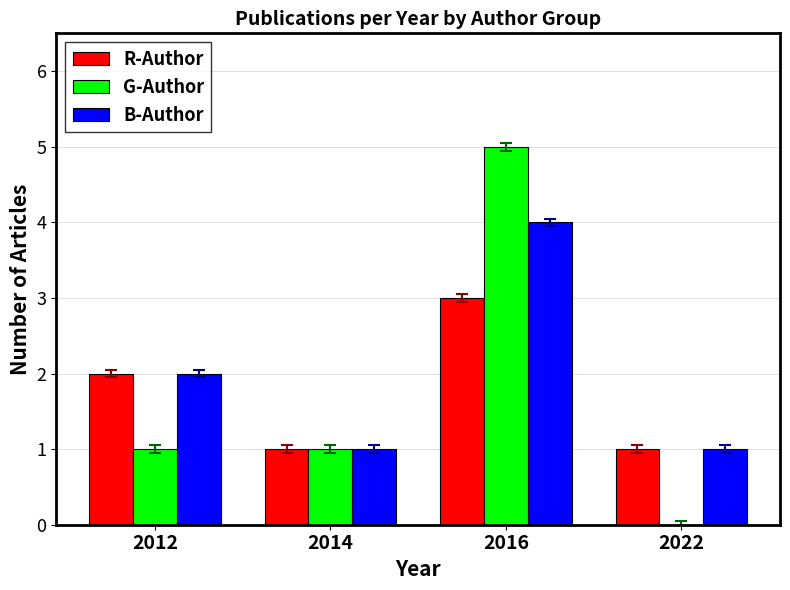

The value of G-Author at 2014 is 2. True or false?

False